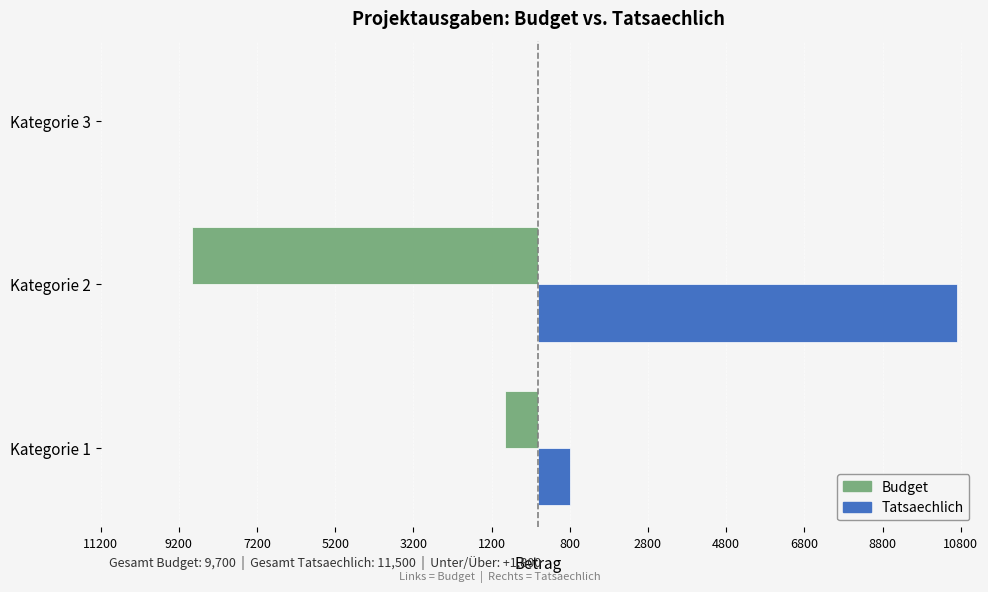

What are all the series names shown in the legend?

Budget, Tatsaechlich